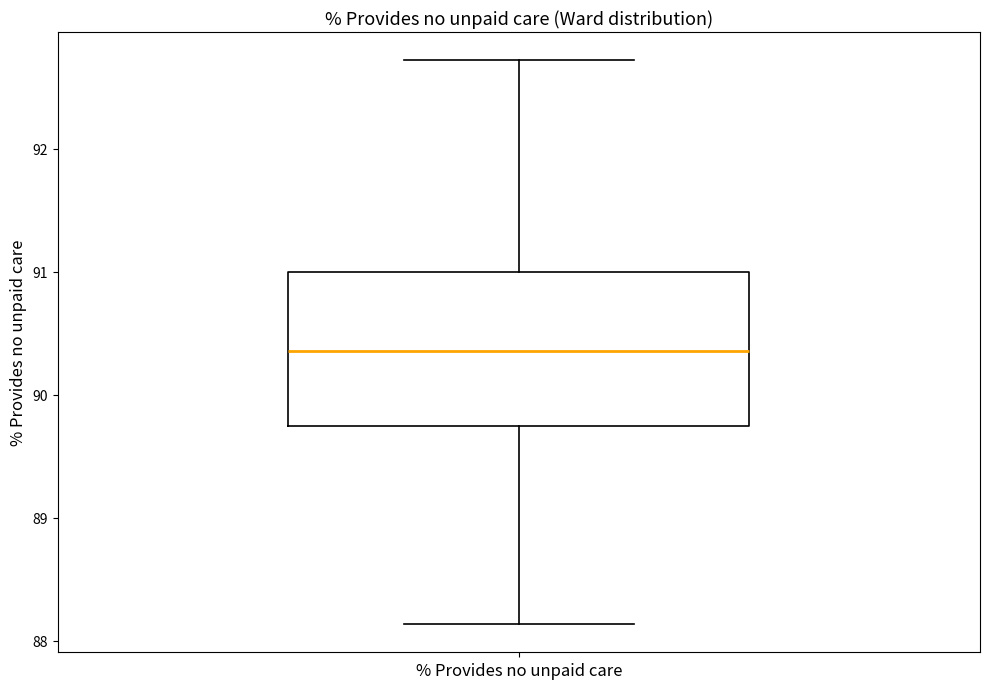

Transcribe this box plot: give where the median line is, the range the box spans, and where the two whiskers end, as read against the y-axis. The values are not printed on the chart, so give them approximately, as read against the axis.

median 90.4, box 89.7 to 91.0, whiskers 88.1 to 92.7